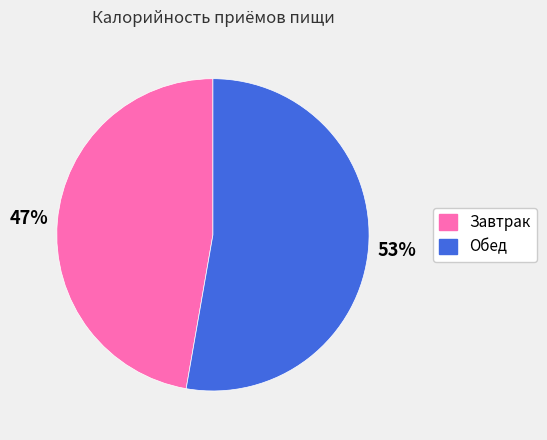

What is the majority slice?

Обед